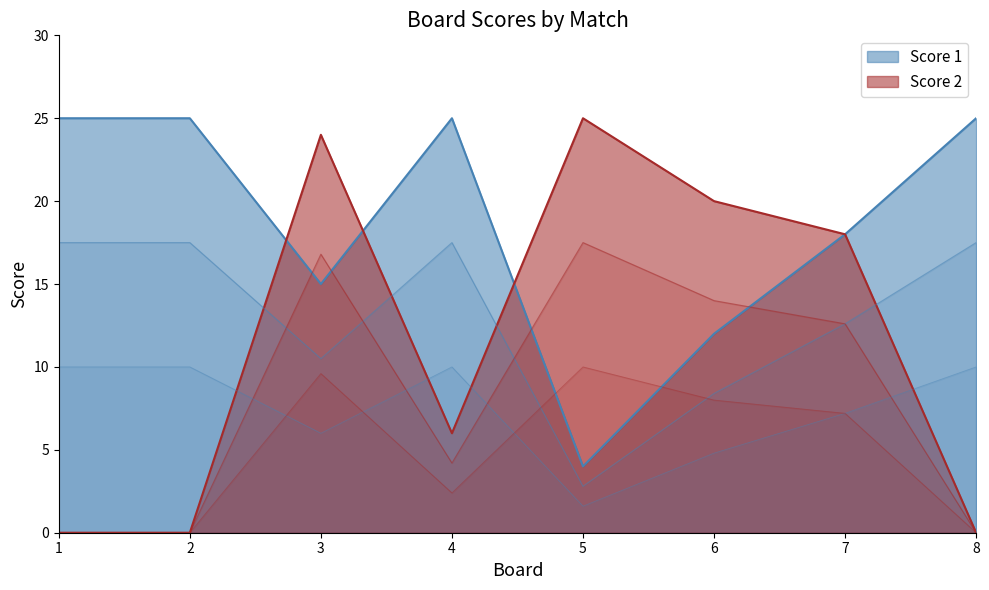

Is the value of Score 1 at 3 greater than the value of Score 2 at 8?

Yes